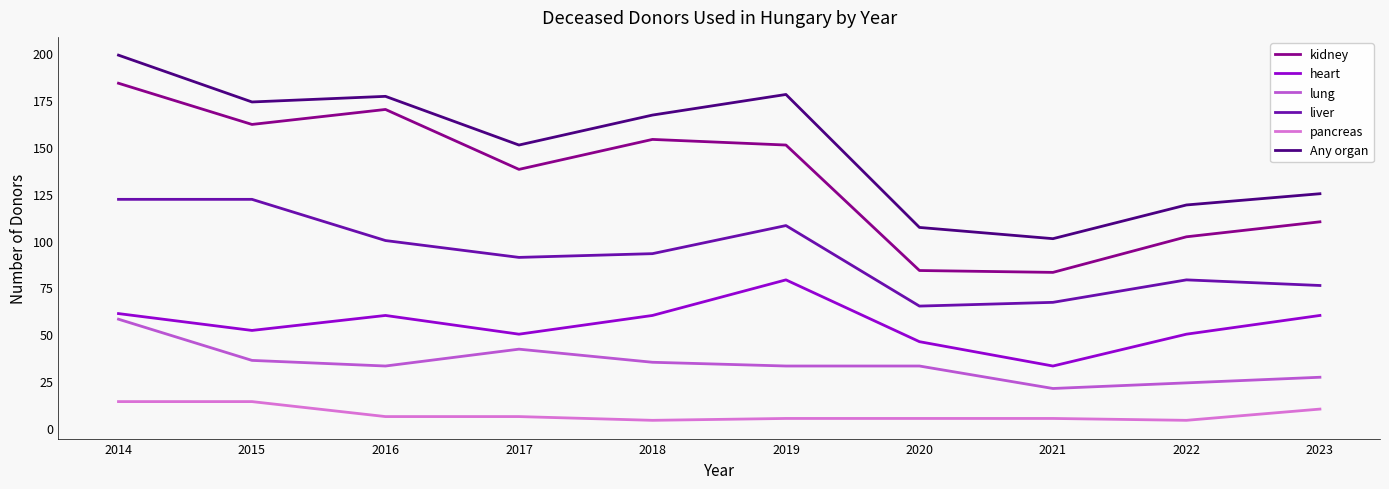

The value of pancreas at 2014 is 14. True or false?

True